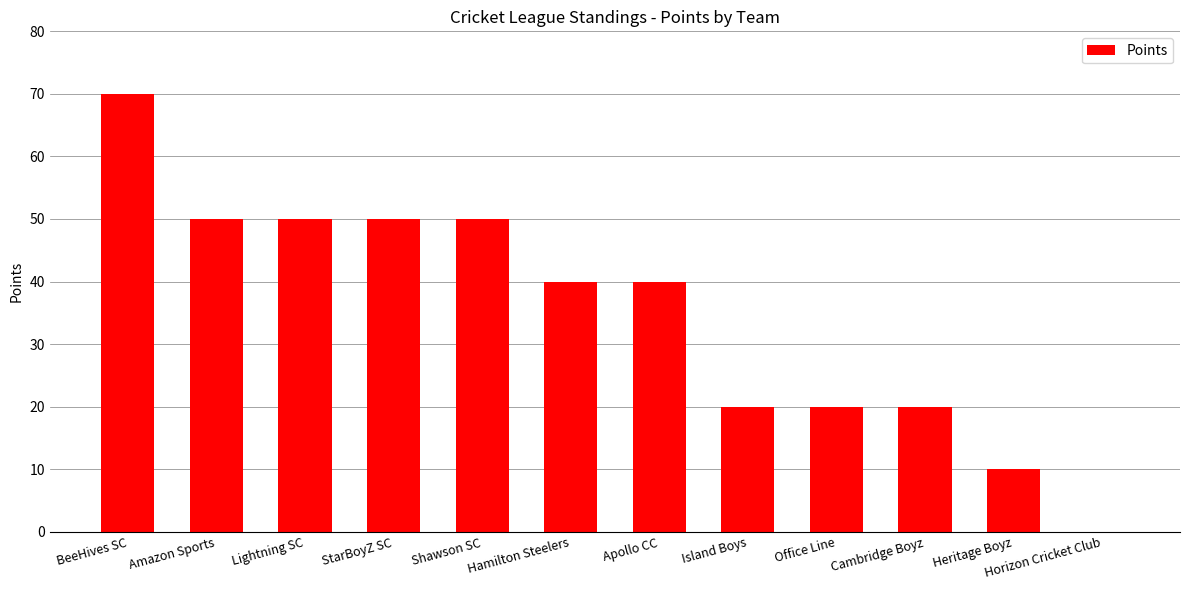

What is the sum of the values at Horizon Cricket Club and StarBoyZ SC?

50